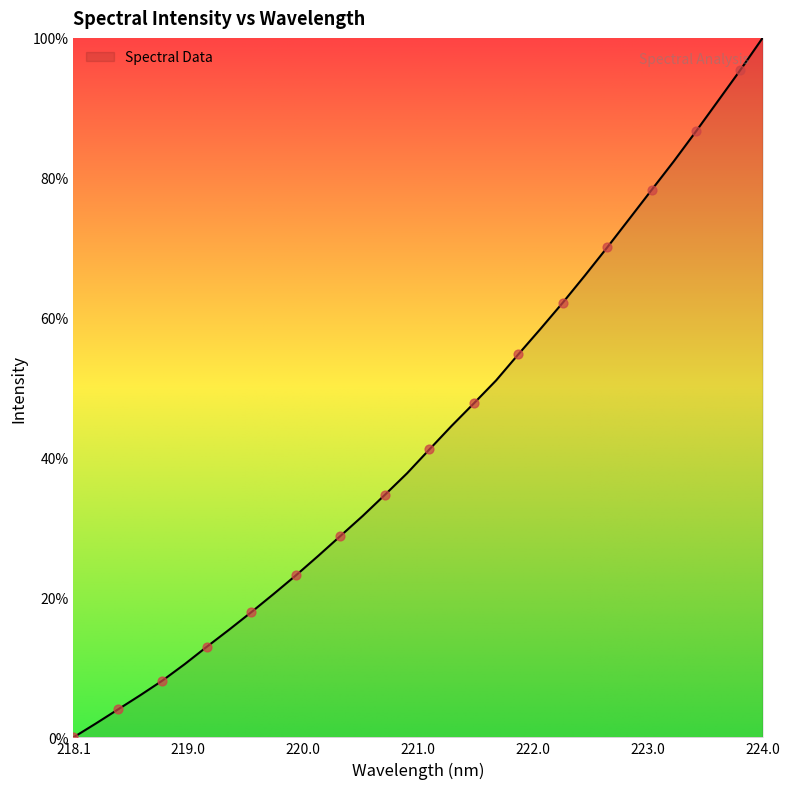

What is the maximum value shown in the chart?

100.0